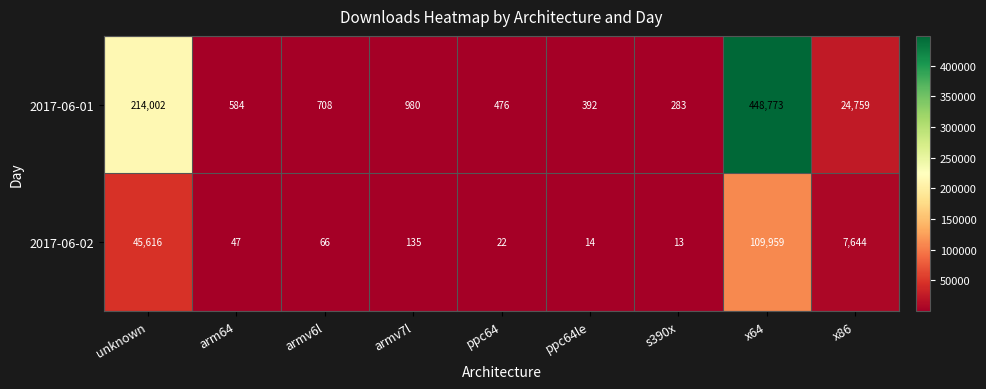

The 2017-06-01 series shows 1593 at armv7l. True or false?

False